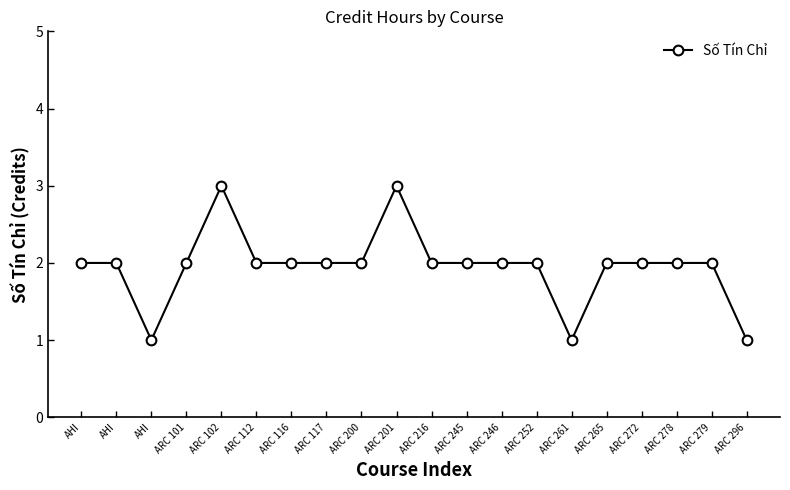

What is the average value?

2